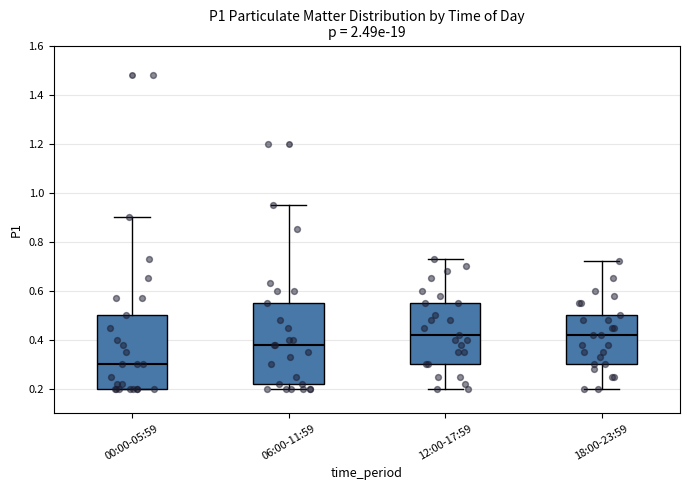

Reading left to right, transcribe this box plot: for each box, give where its median line is, the range the box spans, and where its two whiskers end, as read against the y-axis. The values are not printed on the chart, so give them approximately, as read against the axis.

00:00-05:59: median 0.30, box 0.20 to 0.50, whiskers 0.20 to 0.90
06:00-11:59: median 0.38, box 0.22 to 0.56, whiskers 0.20 to 0.96
12:00-17:59: median 0.42, box 0.30 to 0.56, whiskers 0.20 to 0.74
18:00-23:59: median 0.42, box 0.30 to 0.50, whiskers 0.20 to 0.72